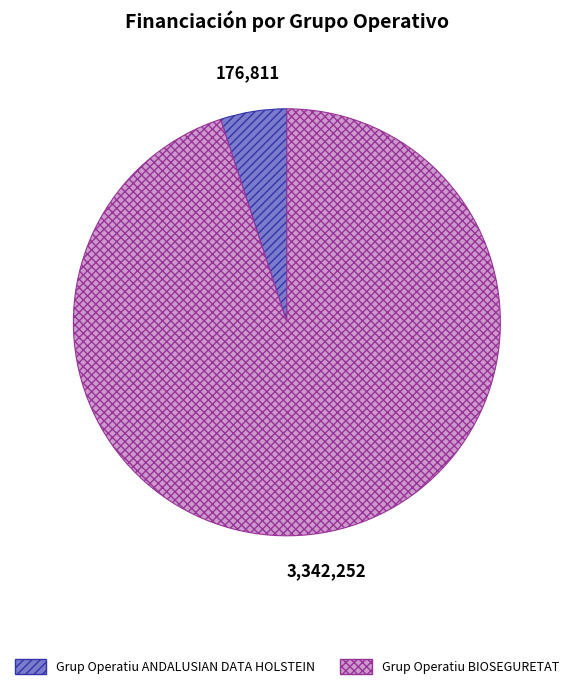

Is it true that Grup Operatiu BIOSEGURETAT is 99% of the pie?

False